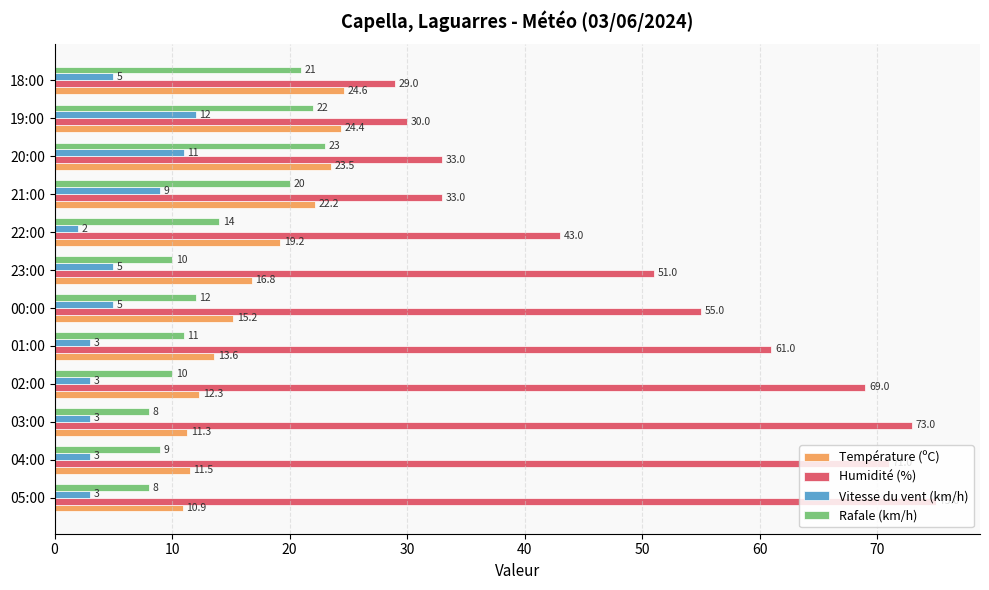

True or false: Vitesse du vent (km/h) has a value of 3.0 at 03:00.

True